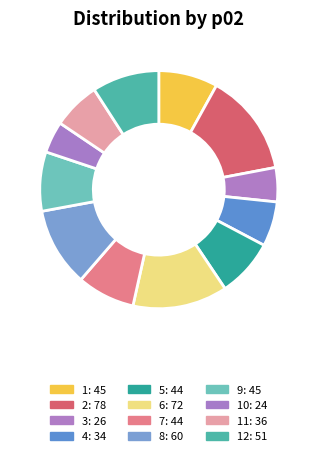

Count the number of slices in the pie.

12